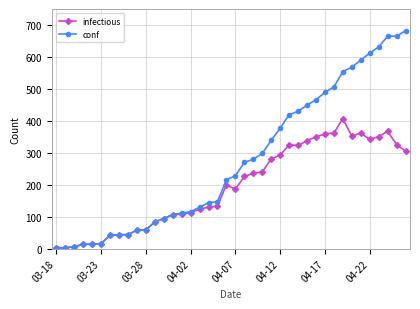

True or false: infectious has more than 2 points higher than both neighbors.

True